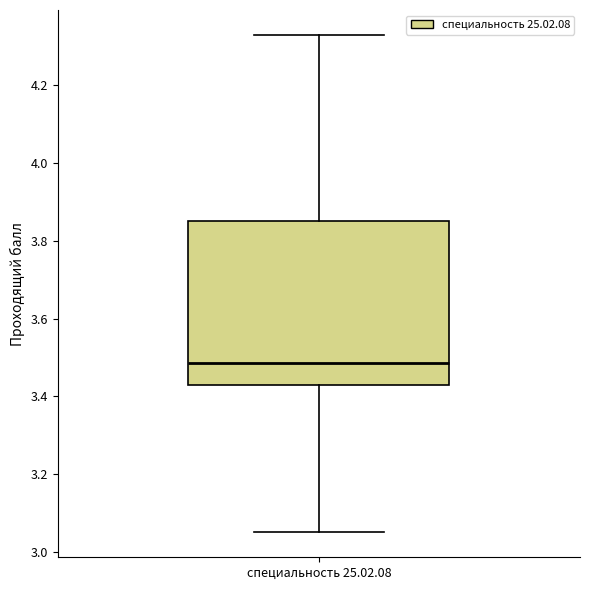

Transcribe this box plot: give where the median line is, the range the box spans, and where the two whiskers end, as read against the y-axis. The values are not printed on the chart, so give them approximately, as read against the axis.

median 3.48, box 3.44 to 3.86, whiskers 3.06 to 4.34